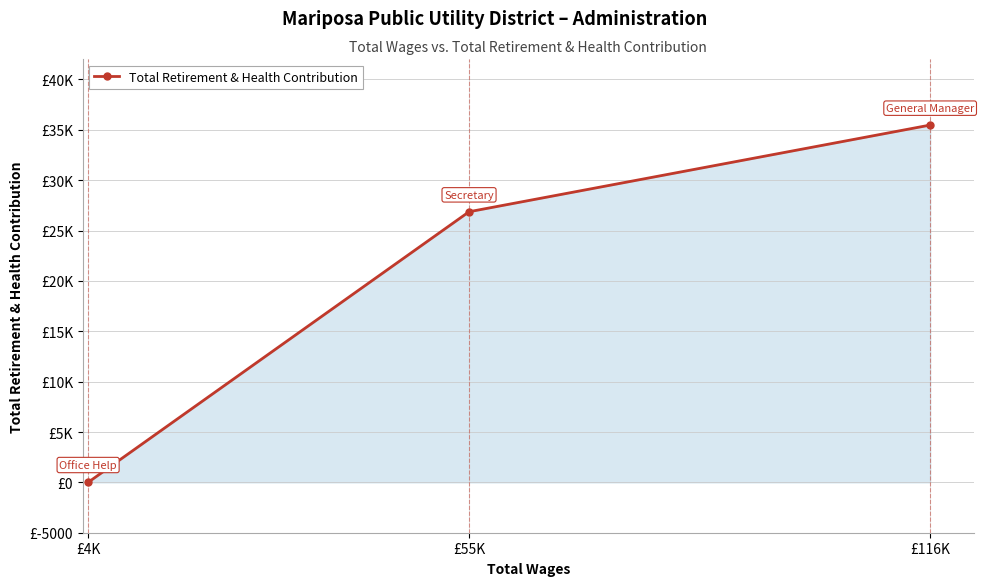

Rank the categories by value from highest to lowest.

£116K, £55K, £4K